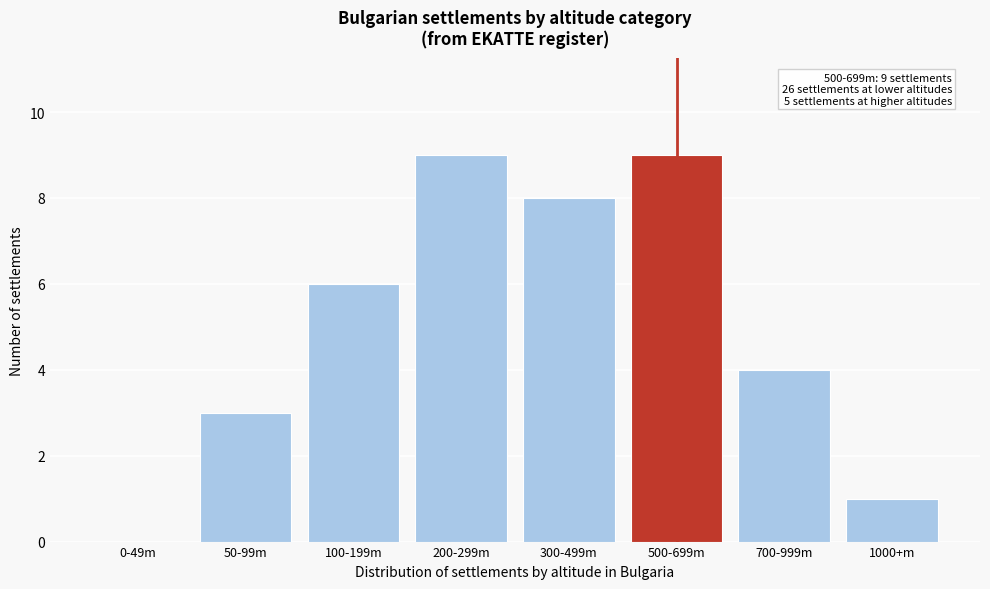

Reading left to right, transcribe all the data shown in this chart.

0-49m=0	50-99m=3	100-199m=6	200-299m=9	300-499m=8	500-699m=9	700-999m=4	1000+m=1